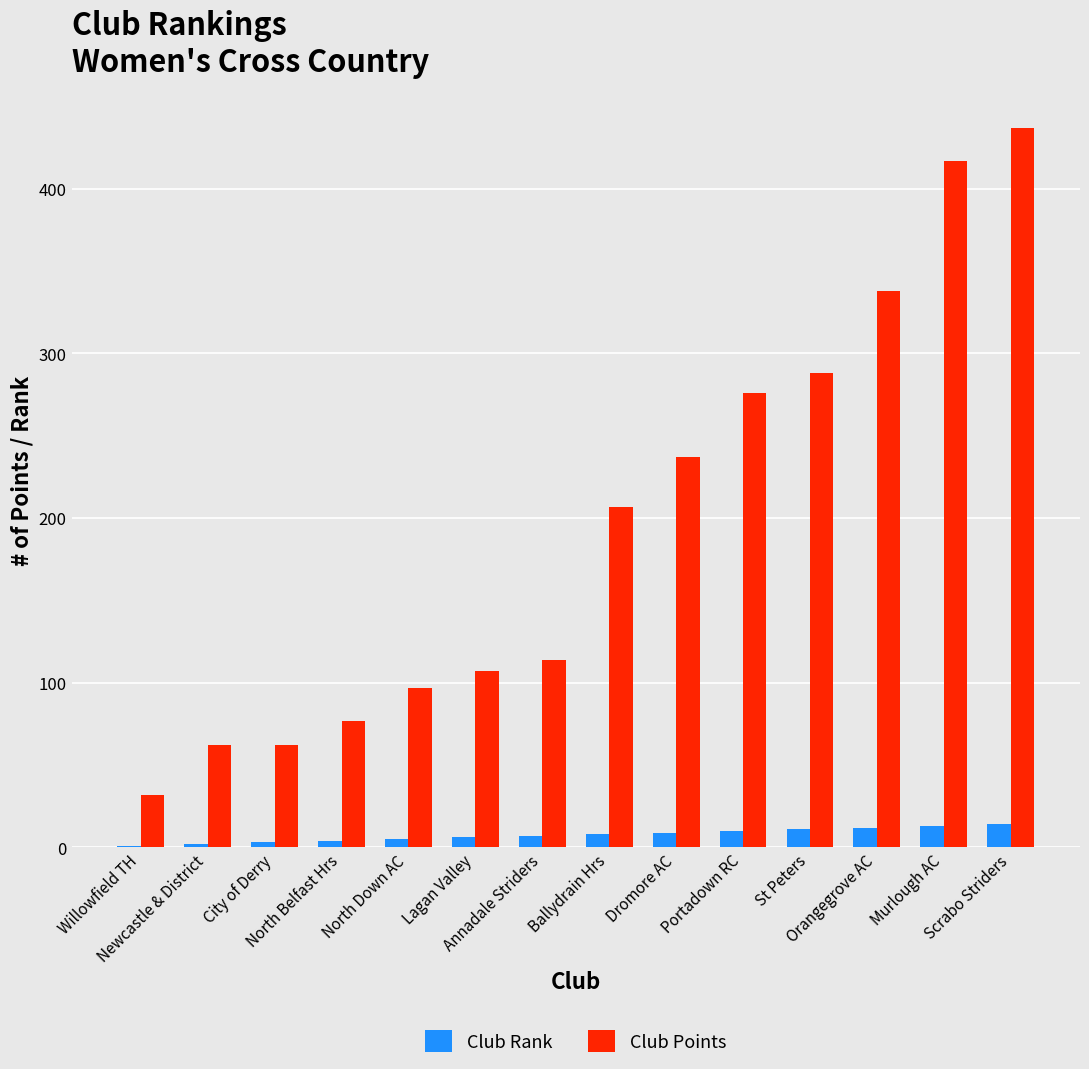

True or false: Club Rank has a value of 10 at Portadown RC.

True